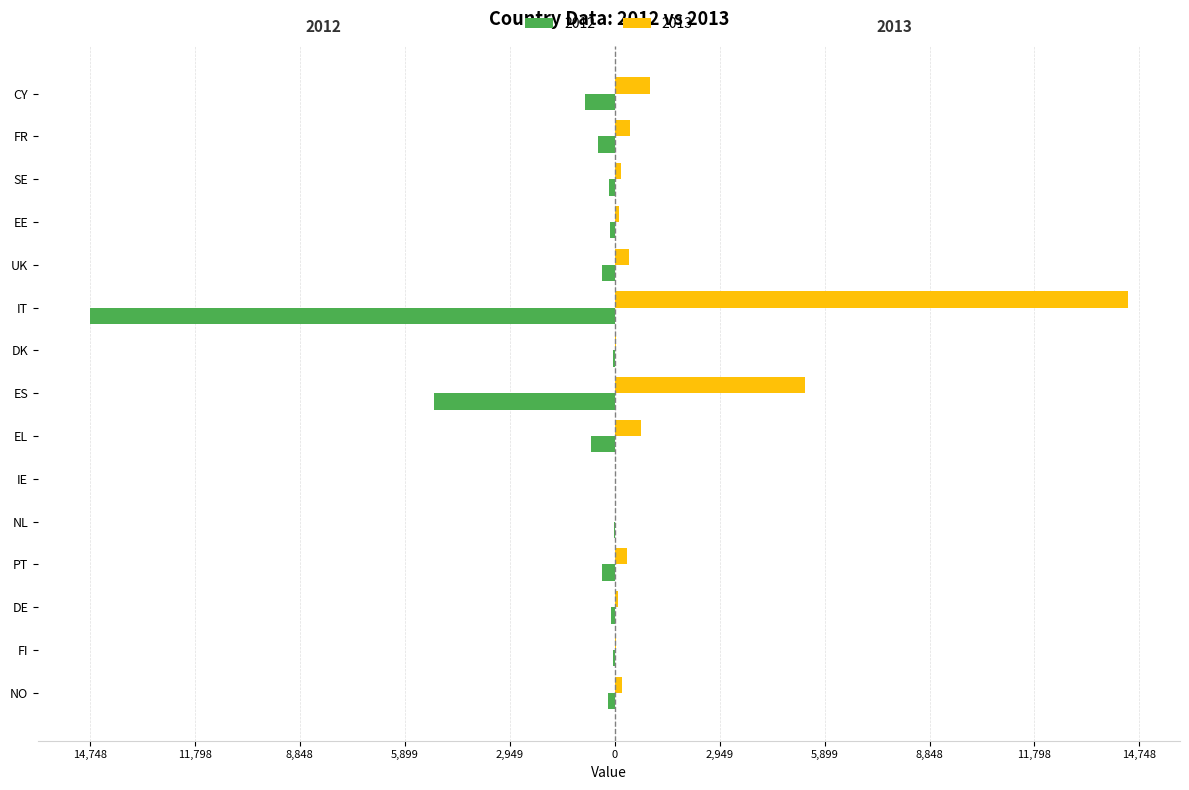

What is the label of the 15th bar from the right?

NO